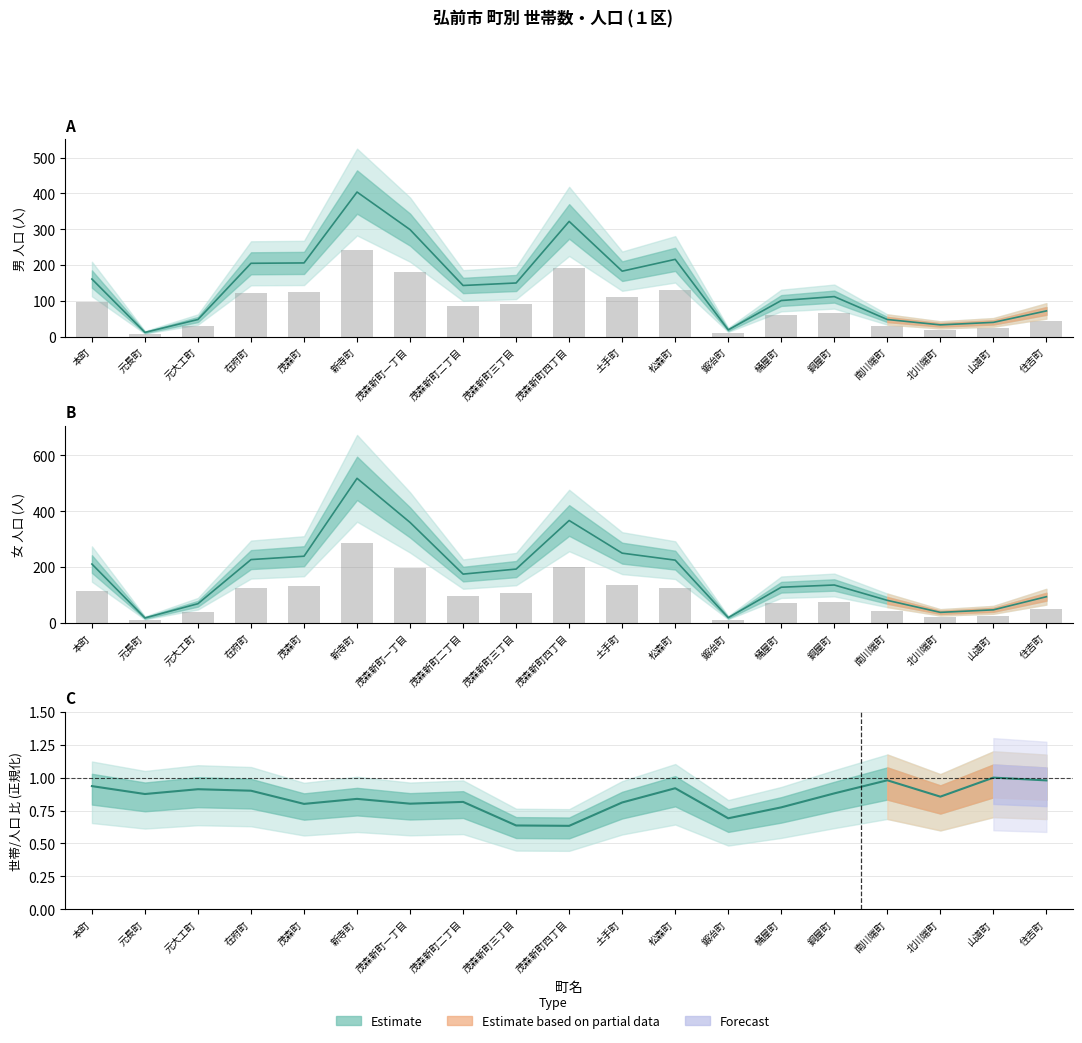

Which category has the highest value across all series?

新寺町